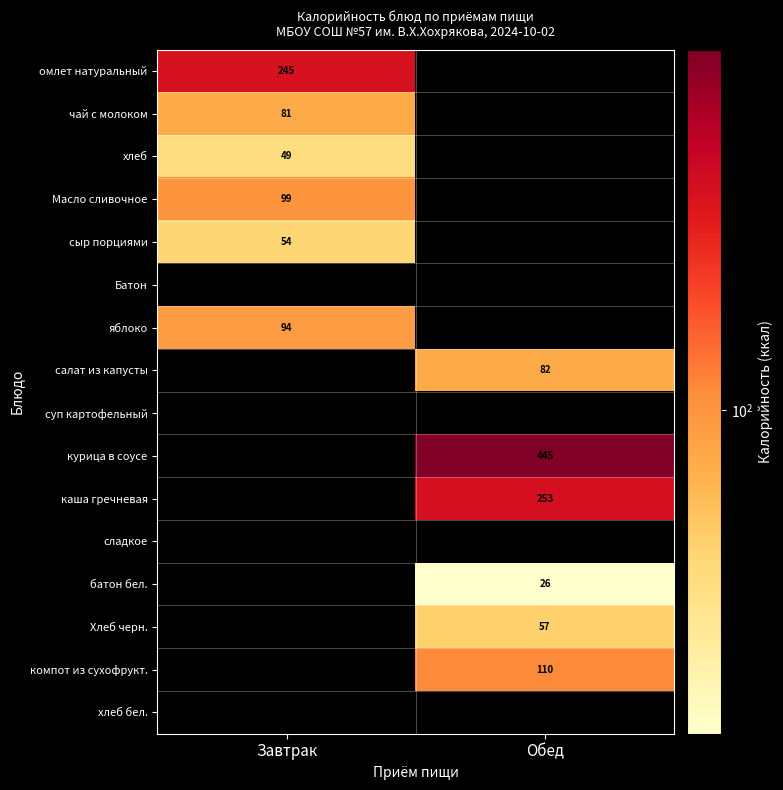

The Масло сливочное series shows 23 at Завтрак. True or false?

False